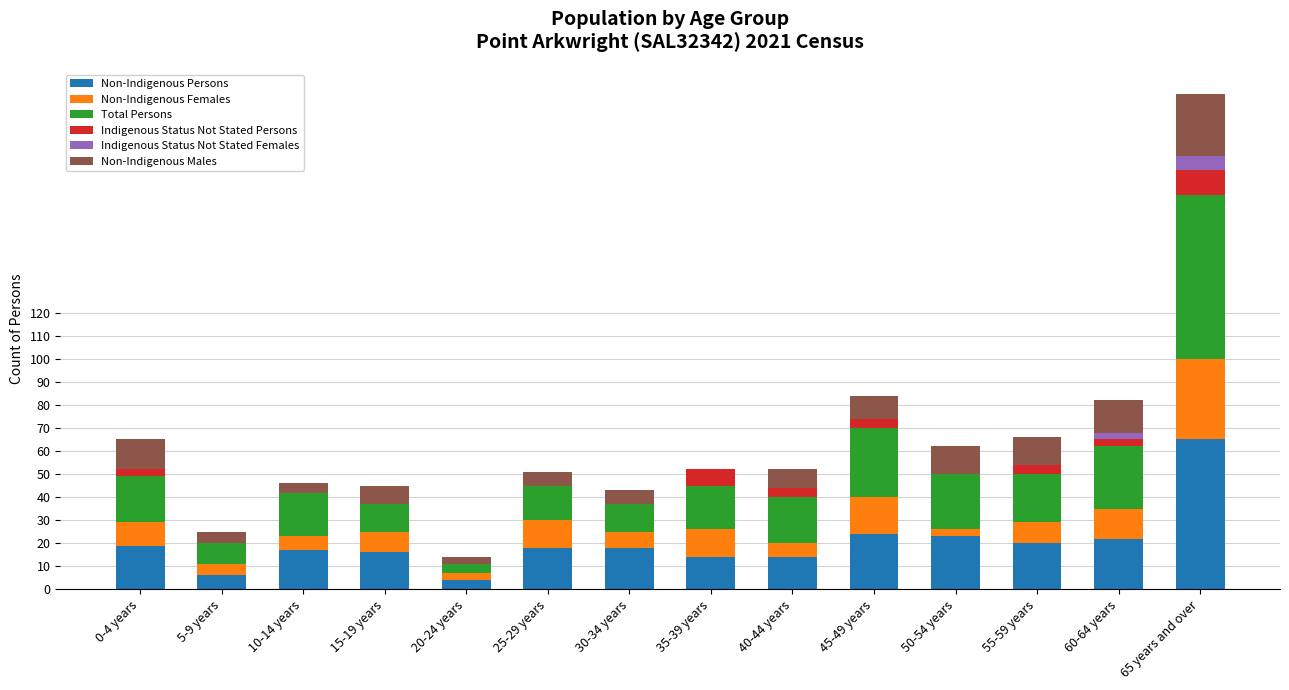

How many distinct data groups are displayed?

6